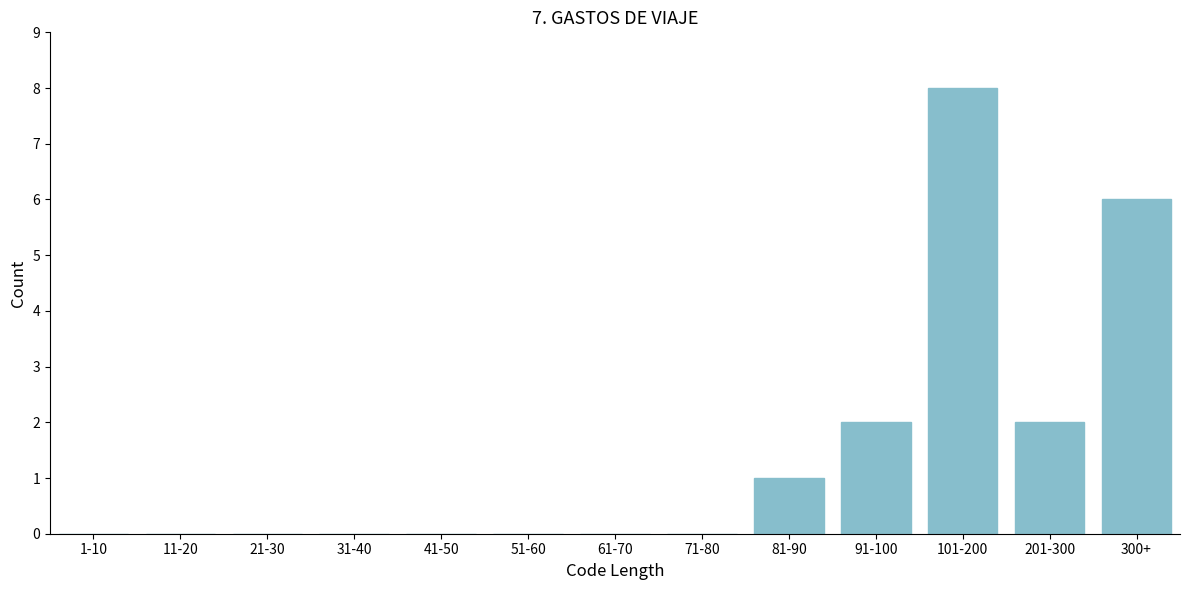

Reading left to right, transcribe all the data shown in this chart.

1-10=0	11-20=0	21-30=0	31-40=0	41-50=0	51-60=0	61-70=0	71-80=0	81-90=1	91-100=2	101-200=8	201-300=2	300+=6